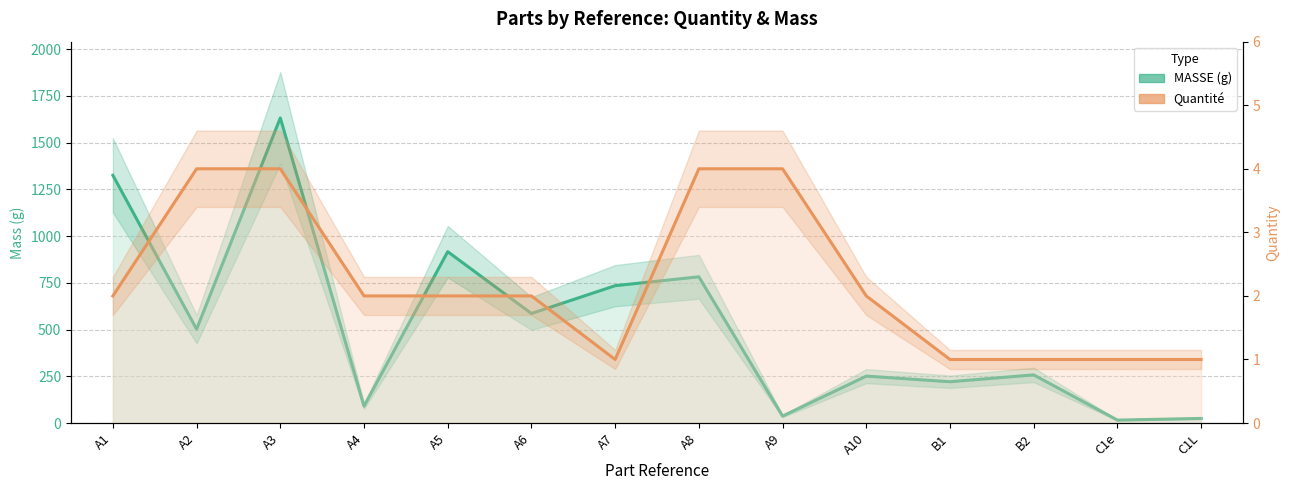

Is it true that Quantité equals 2.7 at A6?

False